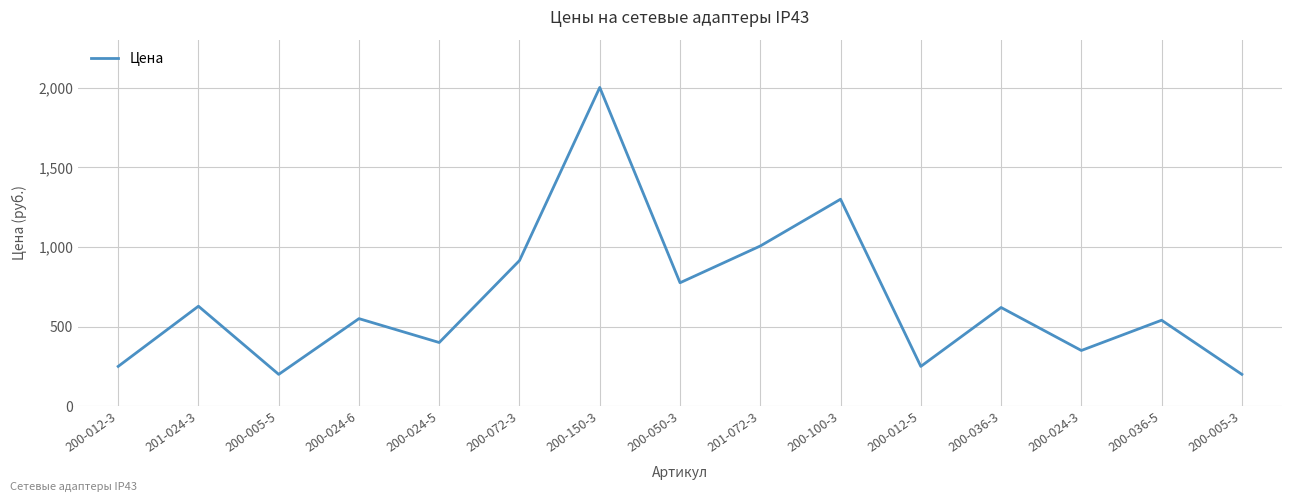

What is the change in value from 200-005-5 to 201-072-3?

+806.2